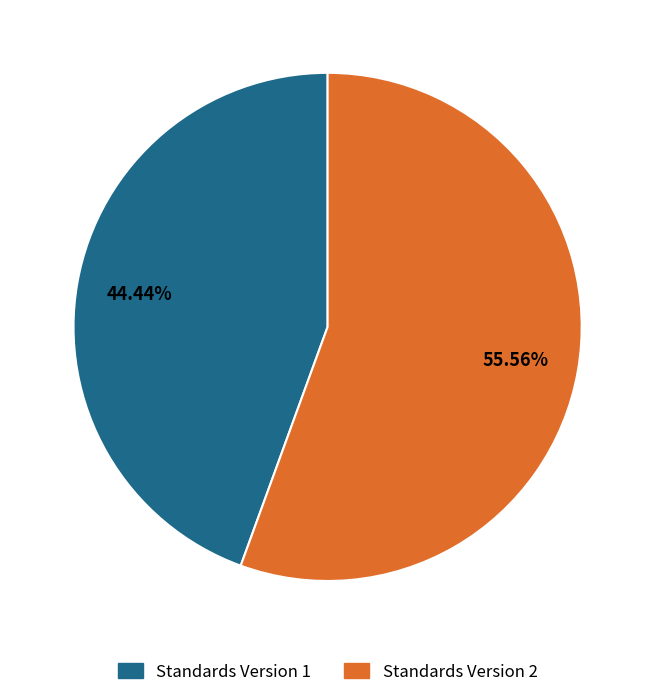

Rank the categories by value from highest to lowest.

Standards Version 2, Standards Version 1